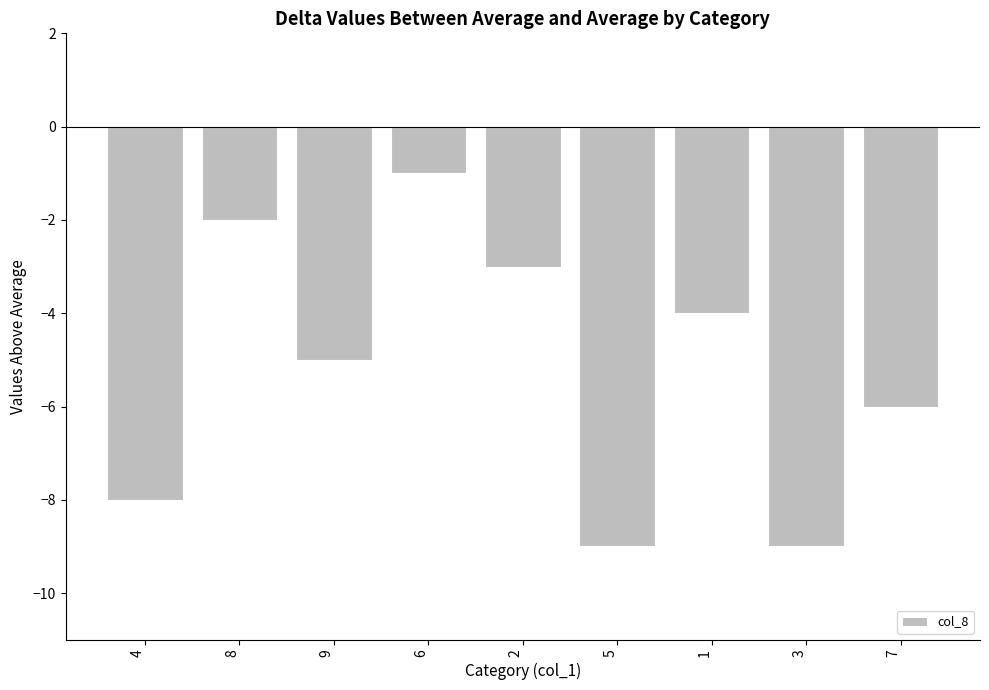

Is it true that the value at 7 is -3?

False